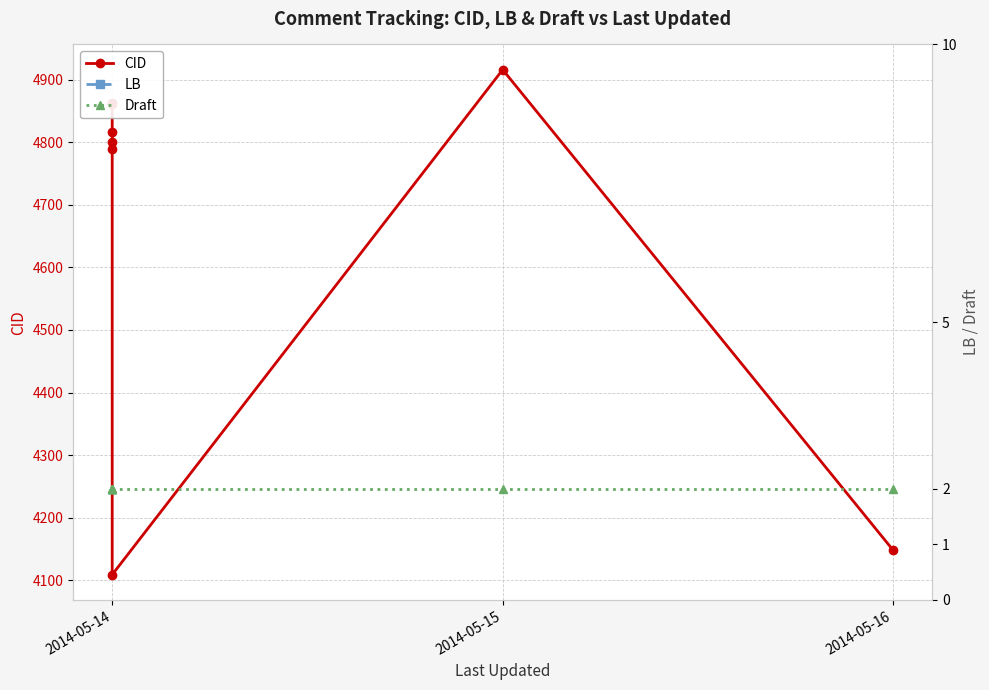

True or false: LB and CID cross at least once.

False